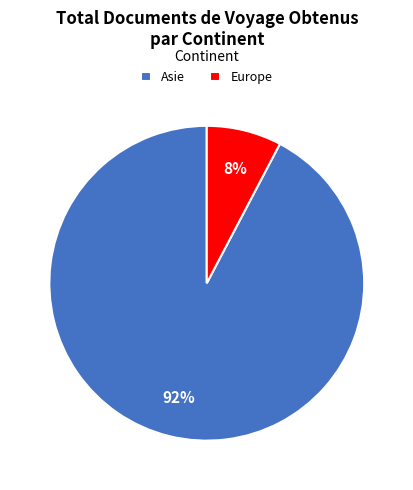

Is the sum of Europe and Asie greater than half?

Yes